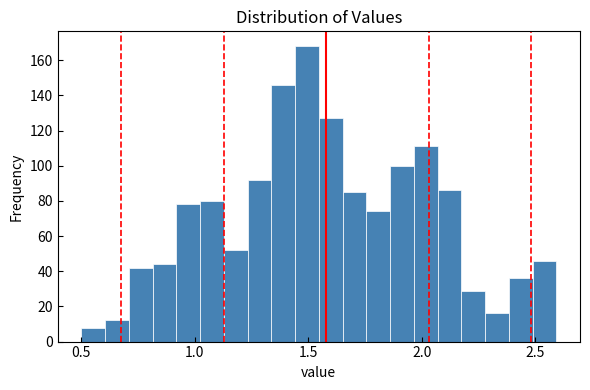

Read against the x-axis, roughly where is the centre of the tallest bar?

1.50